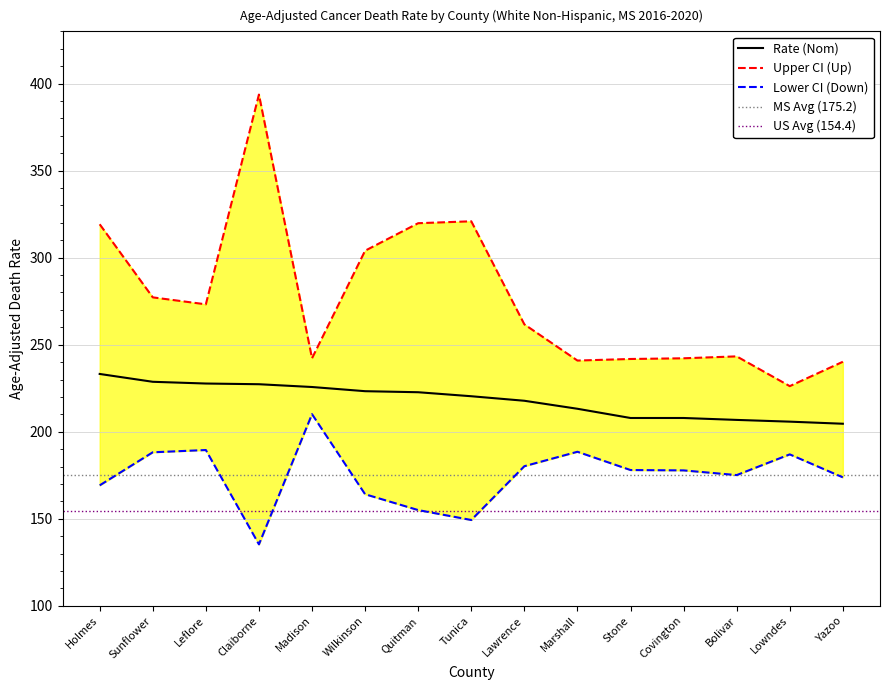

What is the difference between the Lower CI values at Madison and Tunica?

60.8